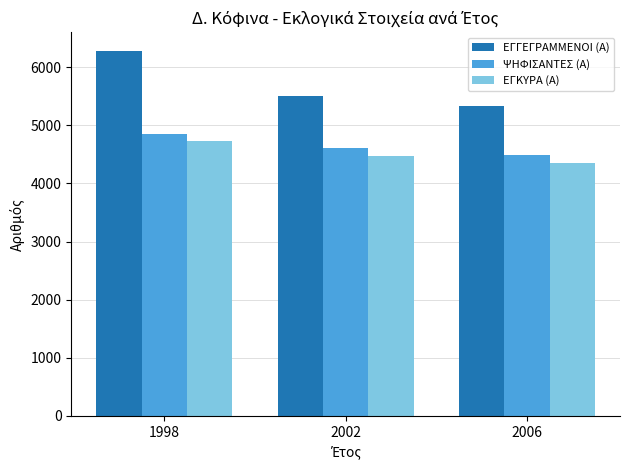

How many groups of bars are there?

3